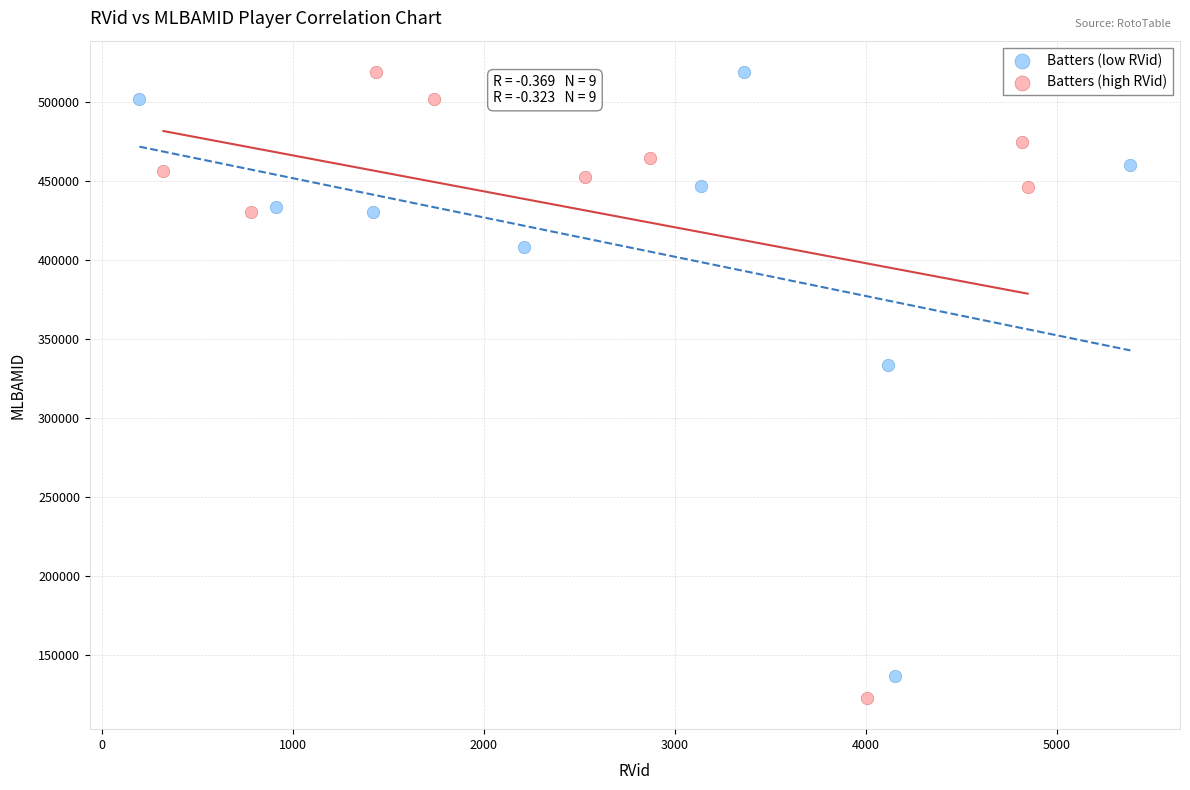

Which series has the largest Y range (max minus min)?

Batters (high RVid)